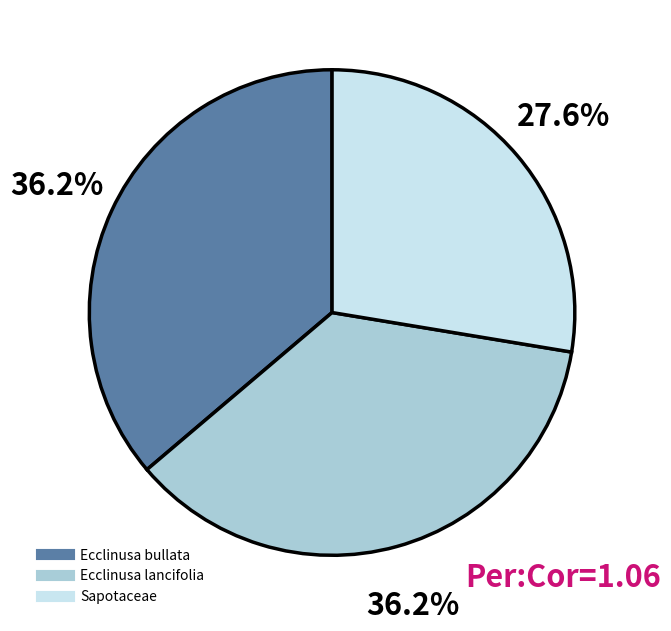

Is there any slice that represents more than half of the pie?

No